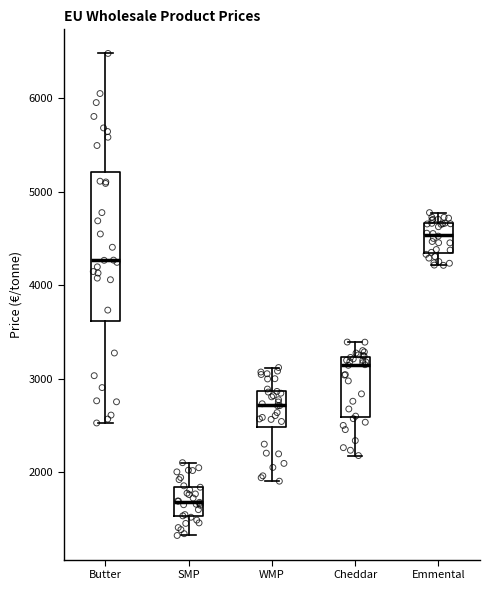

Reading left to right, read every box against the y-axis: the position of its median line, the range the box covers, and the ends of its whiskers. The values are not printed on the chart, so give them approximately, as read against the axis.

Butter: median 4300, box 3600 to 5200, whiskers 2500 to 6500
SMP: median 1700, box 1500 to 1800, whiskers 1300 to 2100
WMP: median 2700, box 2500 to 2900, whiskers 1900 to 3100
Cheddar: median 3100, box 2600 to 3200, whiskers 2200 to 3400
Emmental: median 4500, box 4300 to 4700, whiskers 4200 to 4800